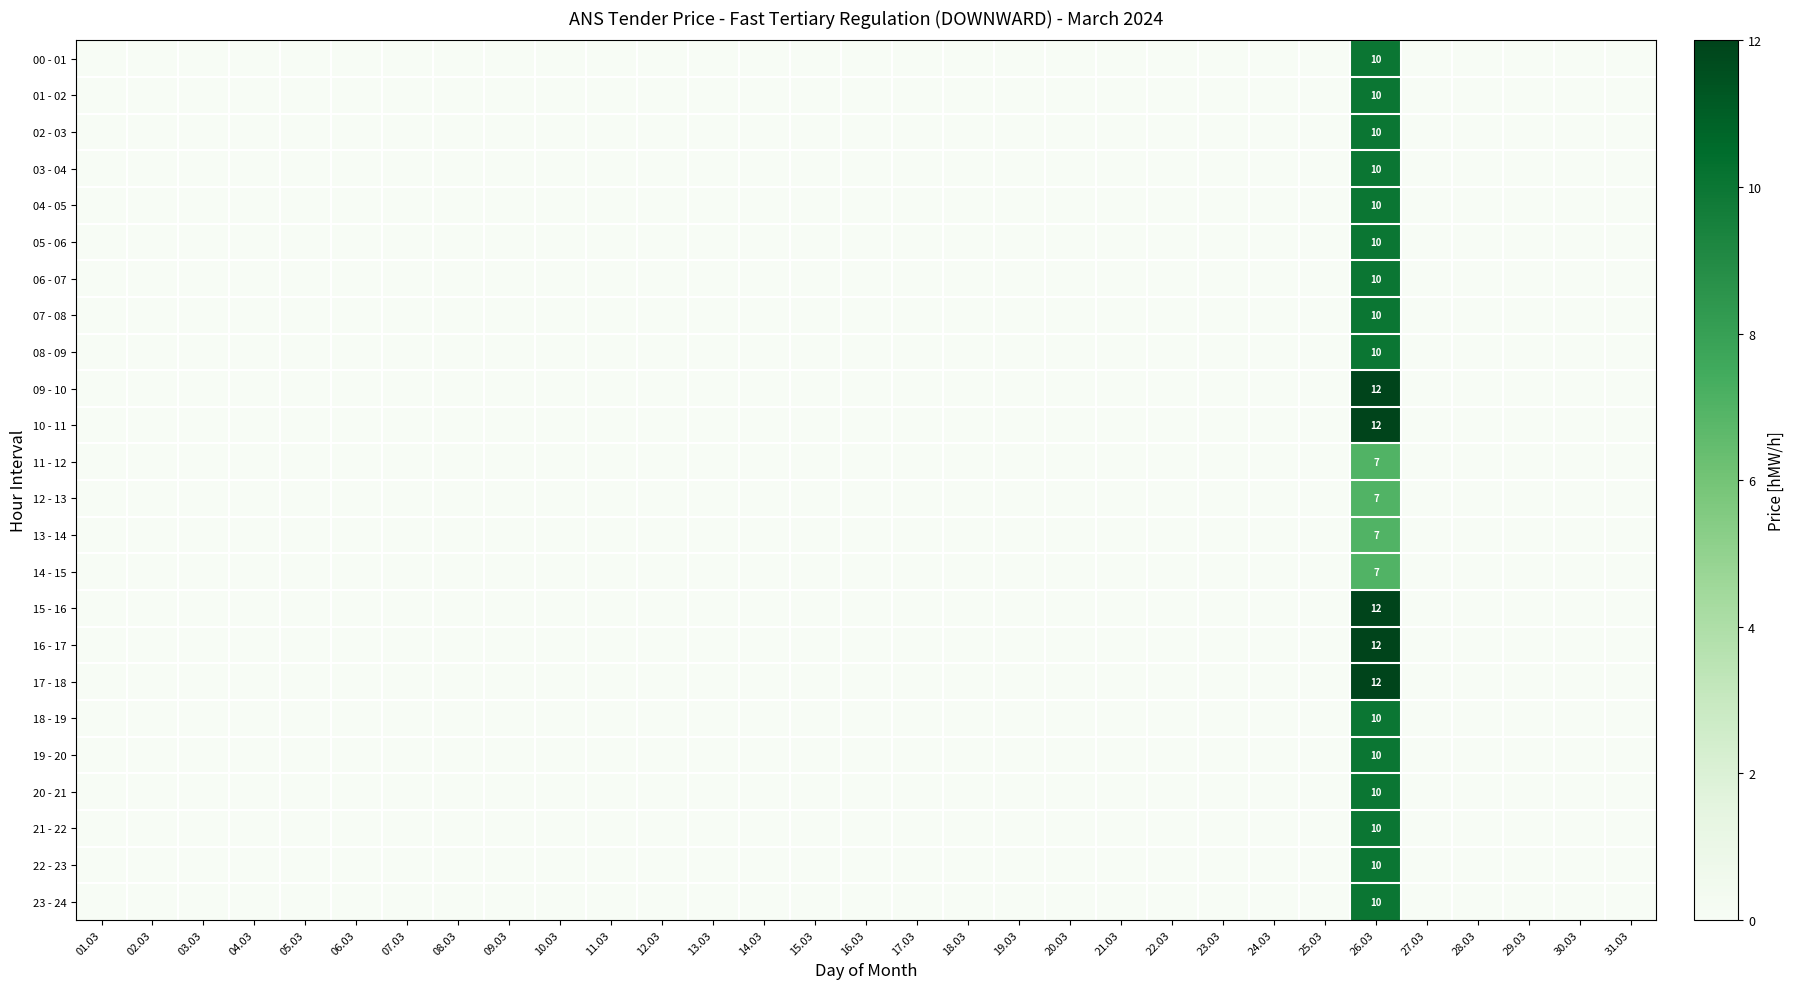

Which category has the lowest value across all series?

01.03